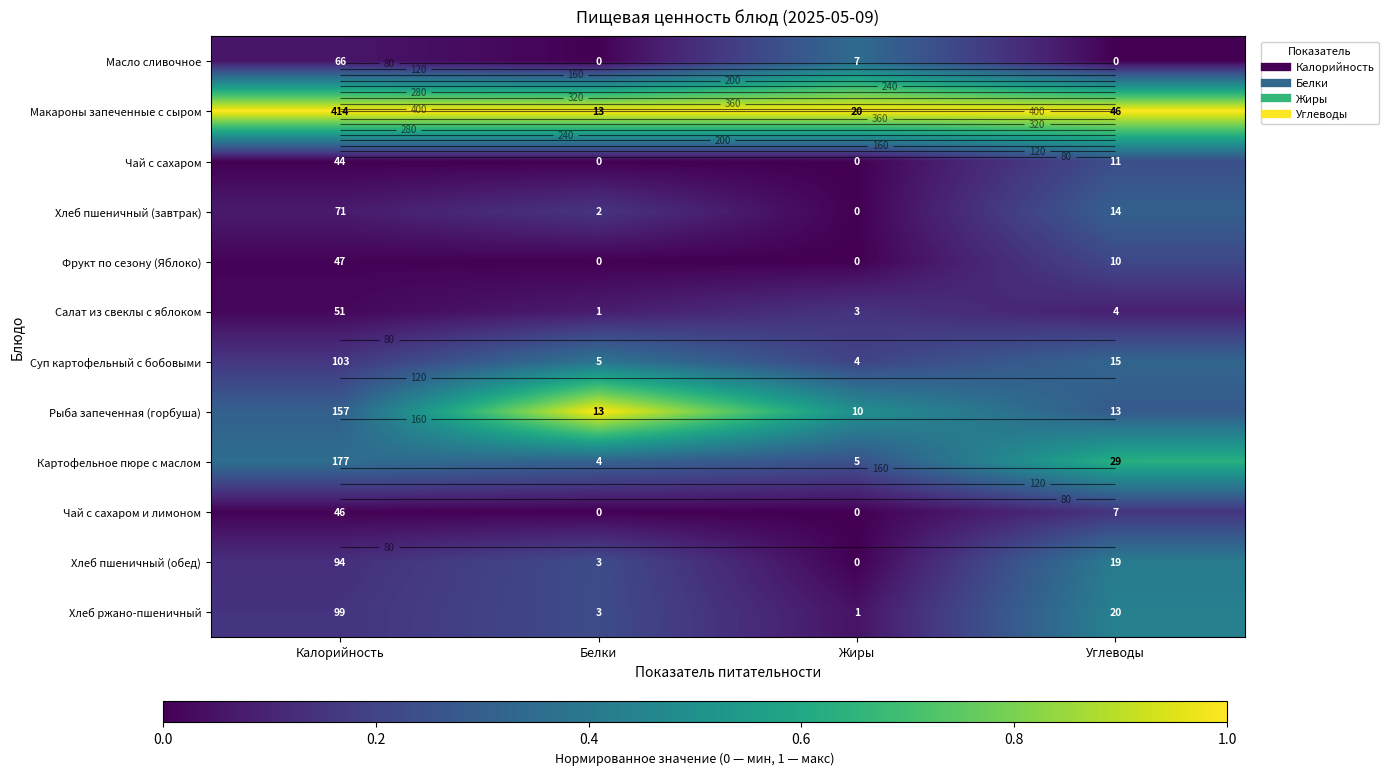

How many data points does each series have?

4